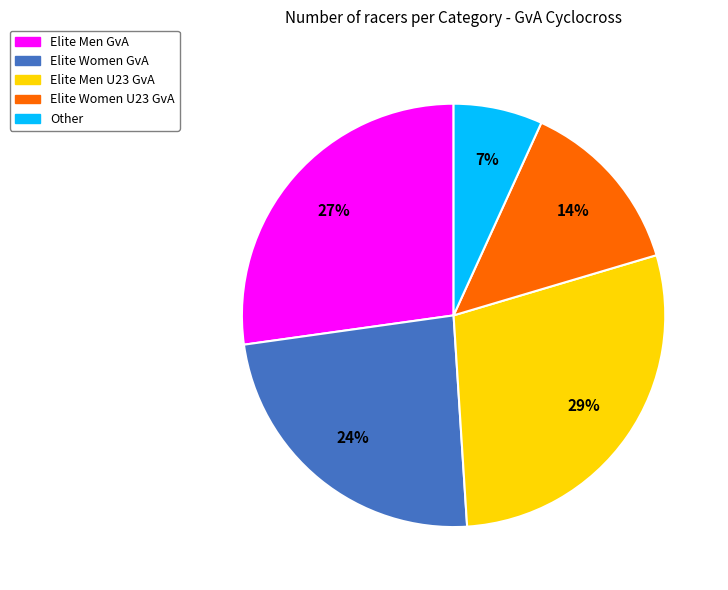

The Elite Men GvA slice represents 27% of the pie. True or false?

True